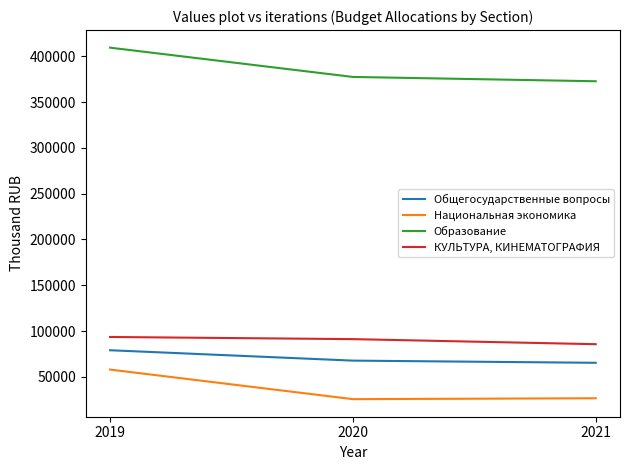

What is the spread (max minus min) of values at 2020?

351568.1